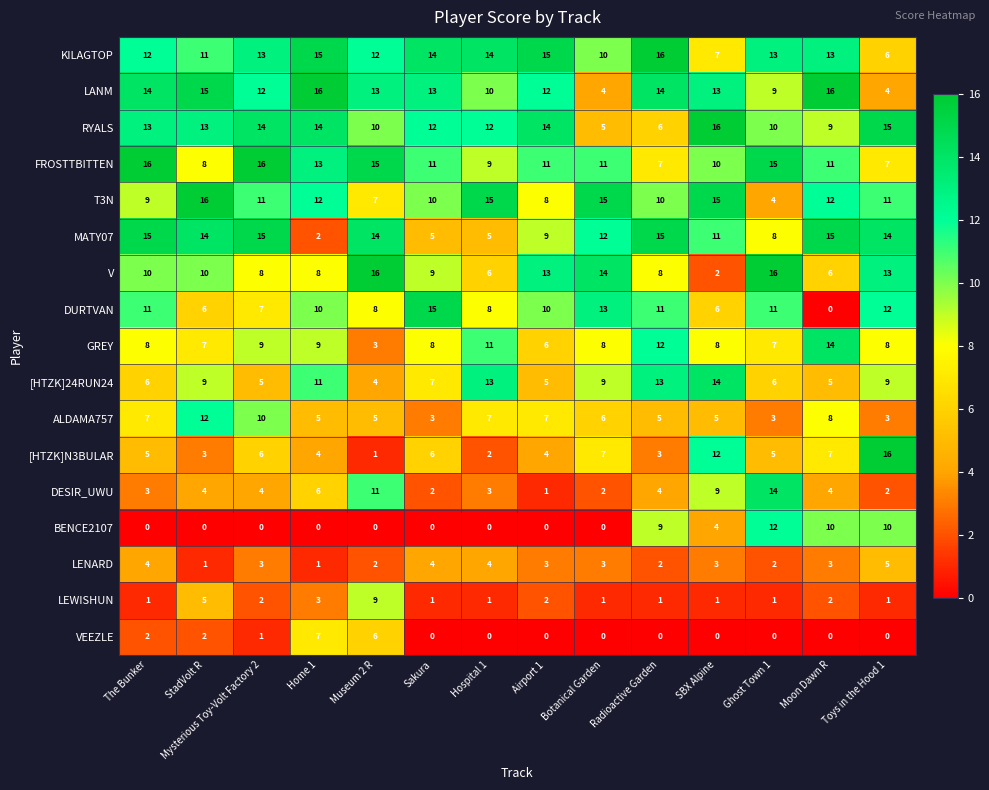

The KILAGTOP series shows 2 at SBX Alpine. True or false?

False